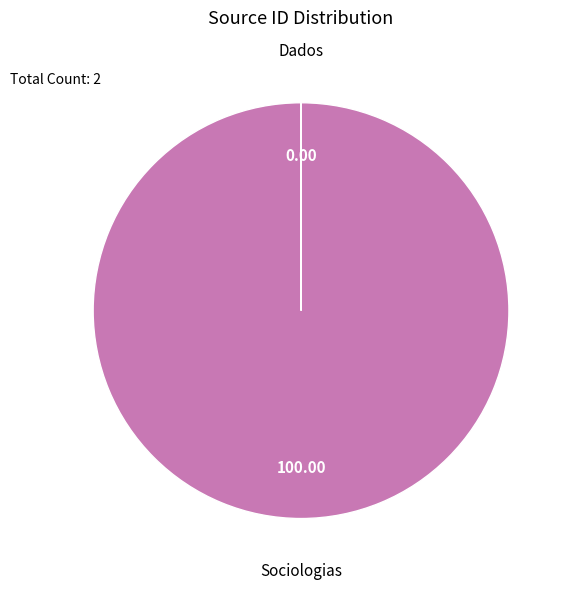

What is the largest slice in the pie chart?

Sociologias